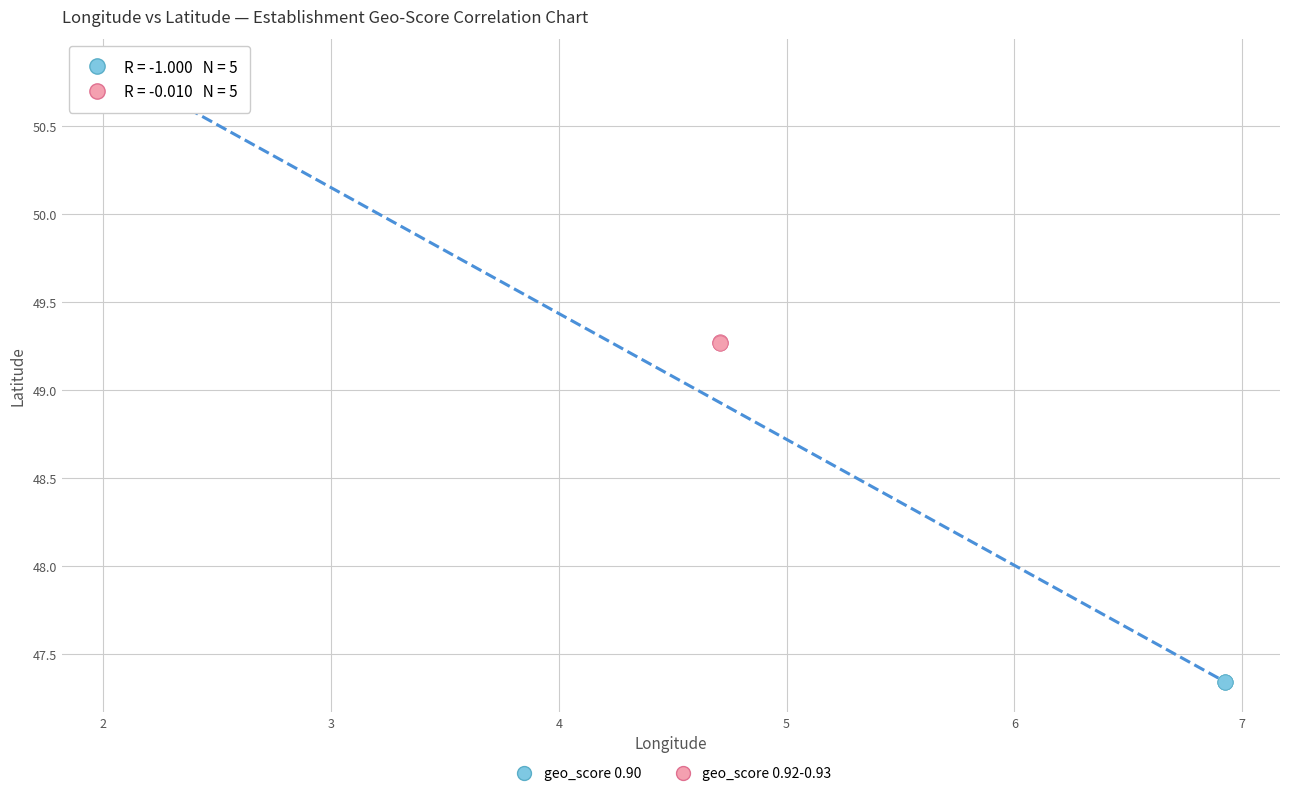

Which series contains the lowest Y value?

geo_score 0.90